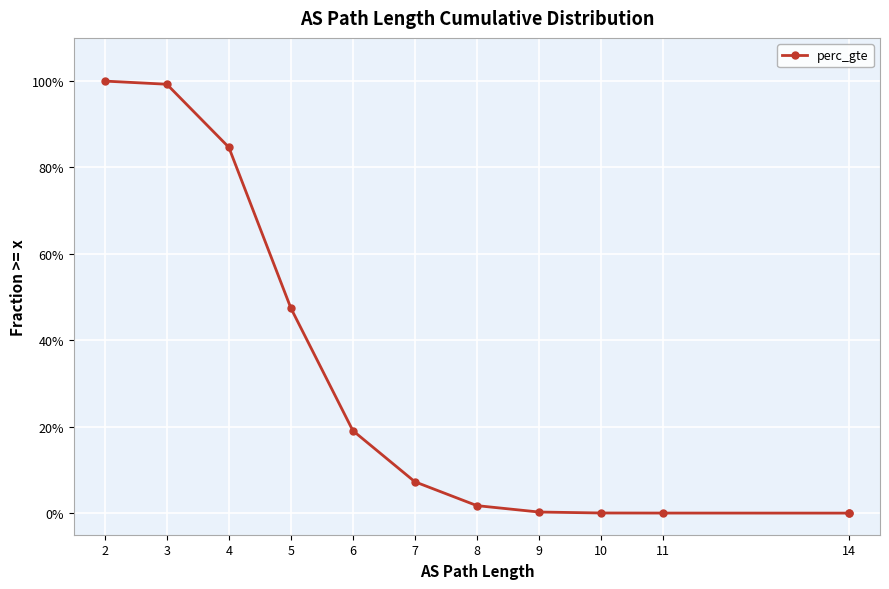

Does the chart display data point markers on the line(s)?

Yes